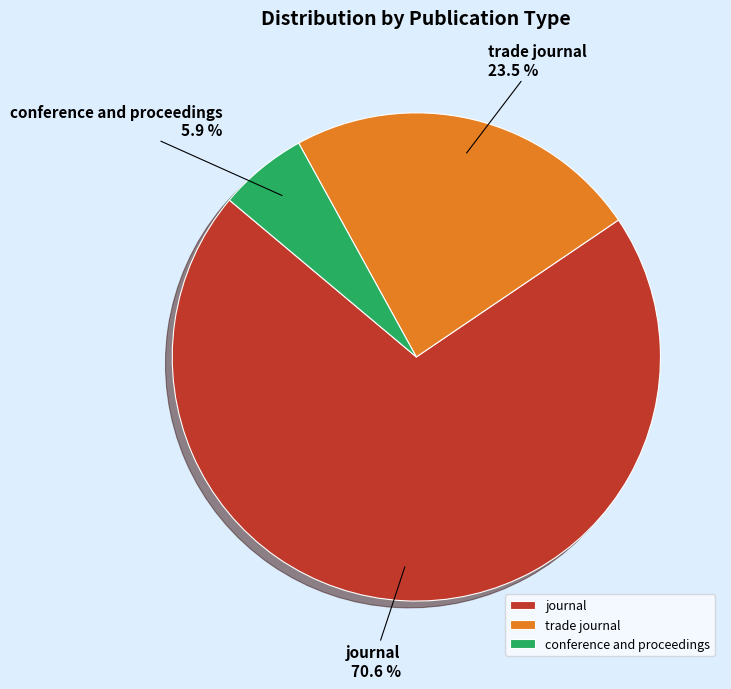

Which category has the smallest portion of the pie?

conference and proceedings